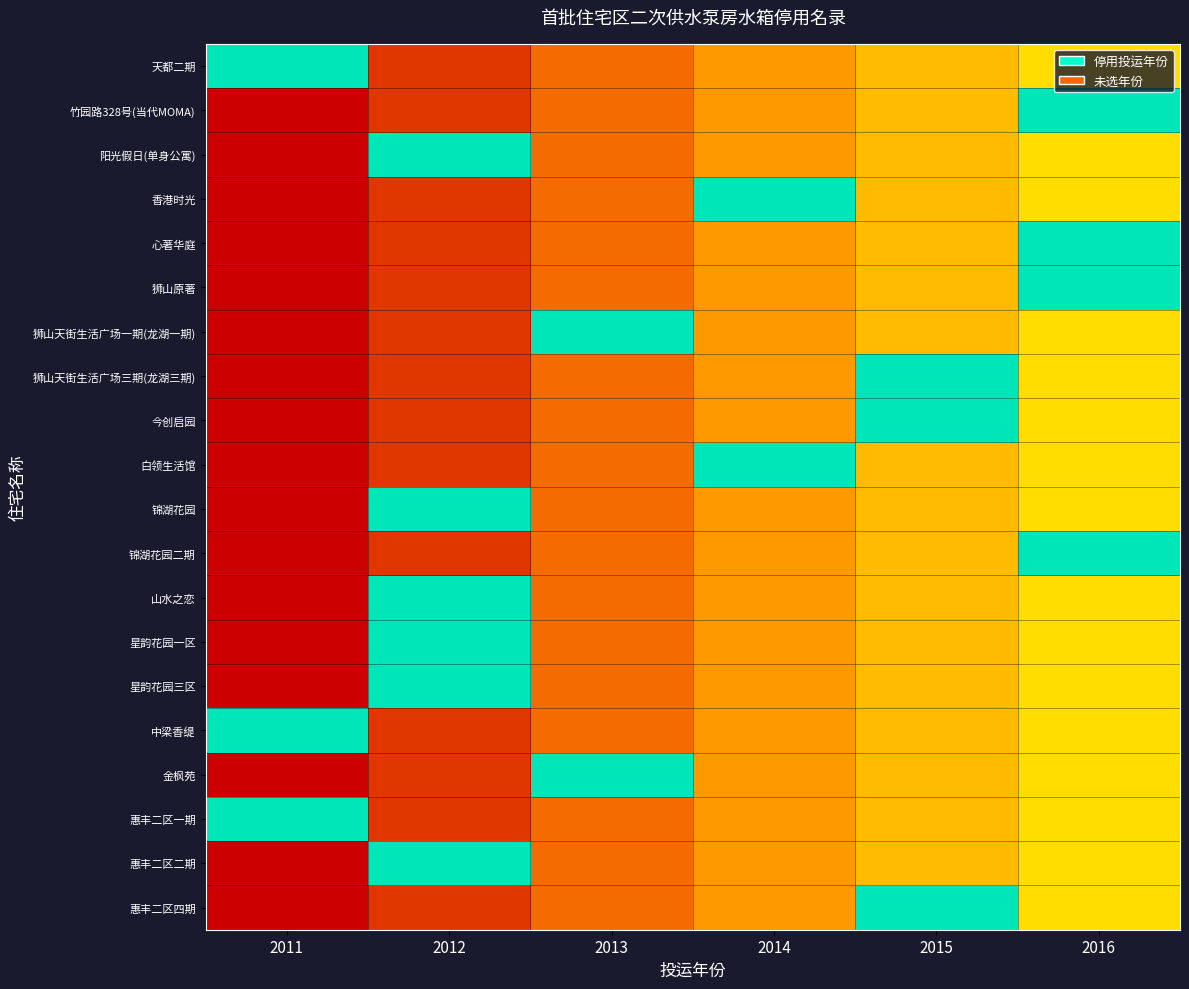

Which has a higher value, 2012 or 2011?

2012